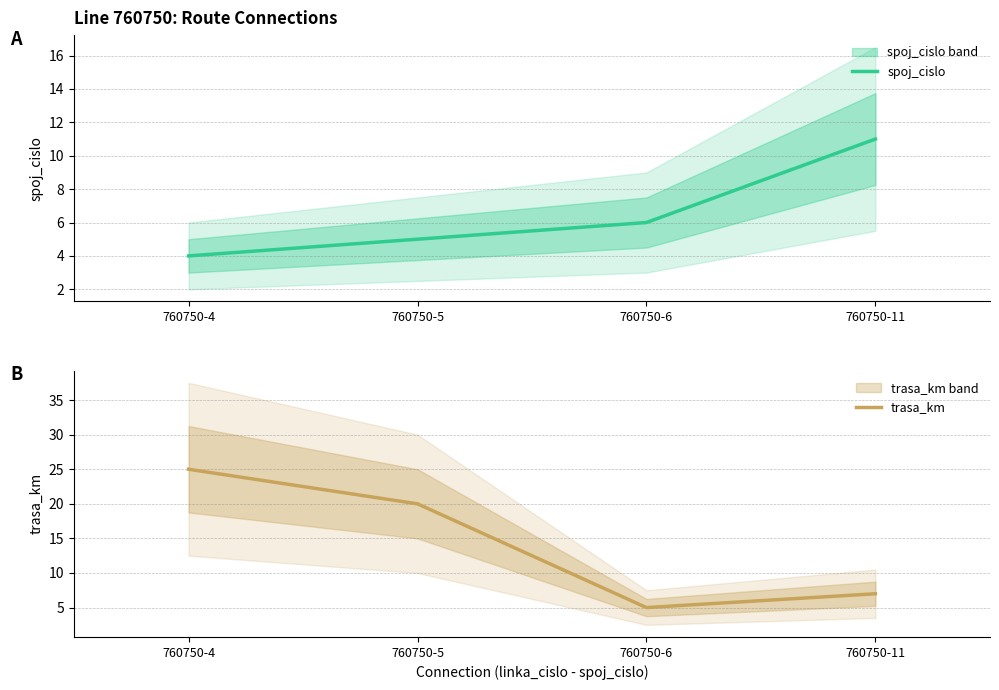

What is the difference between the highest and lowest values at 760750-6?

1